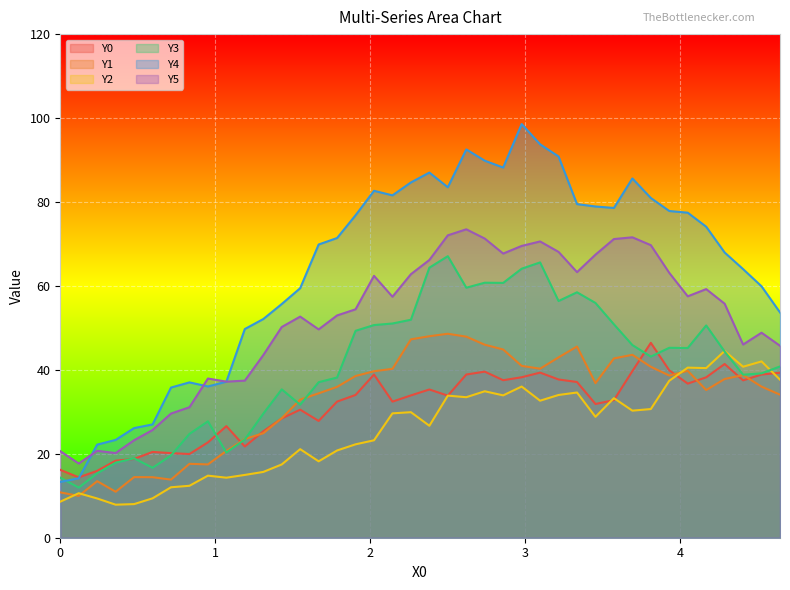

How many lines are shown in the chart?

6